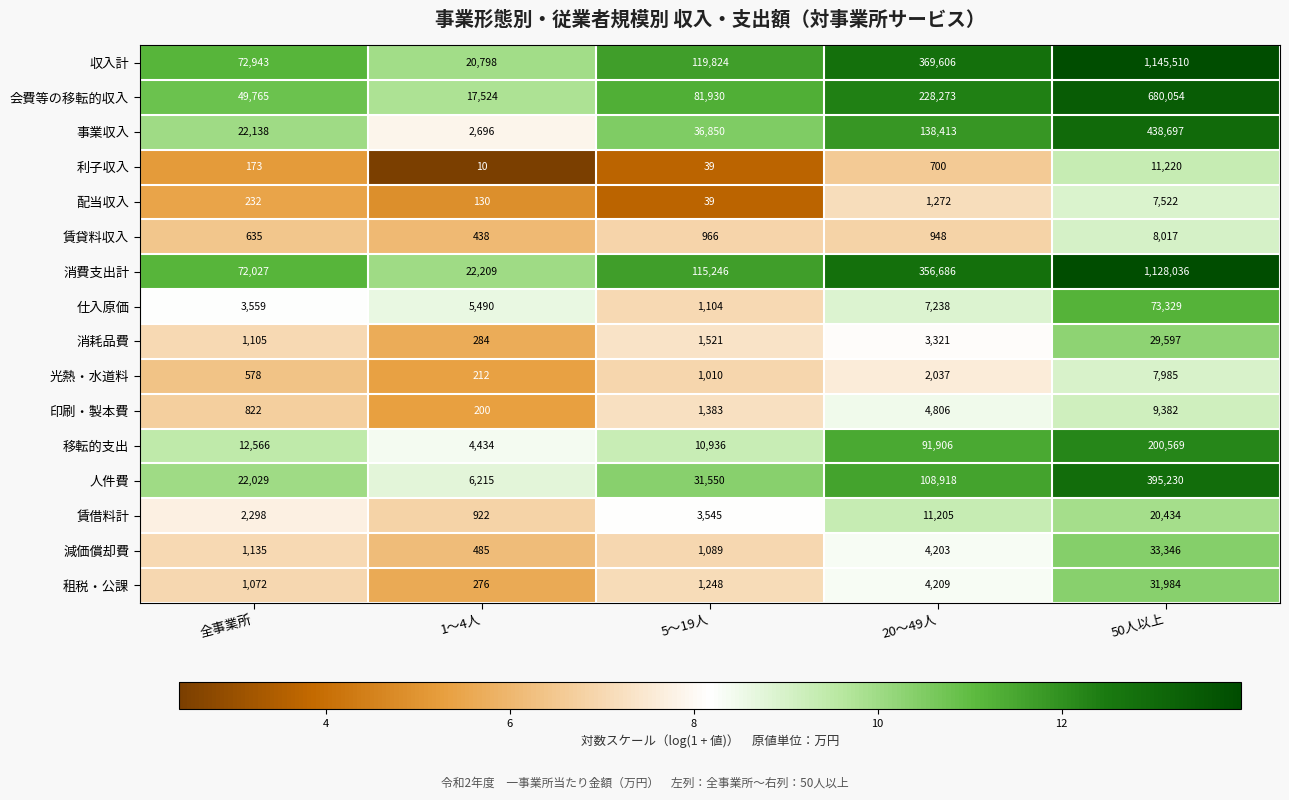

What is the average value of the 印刷・製本費 series?

3319